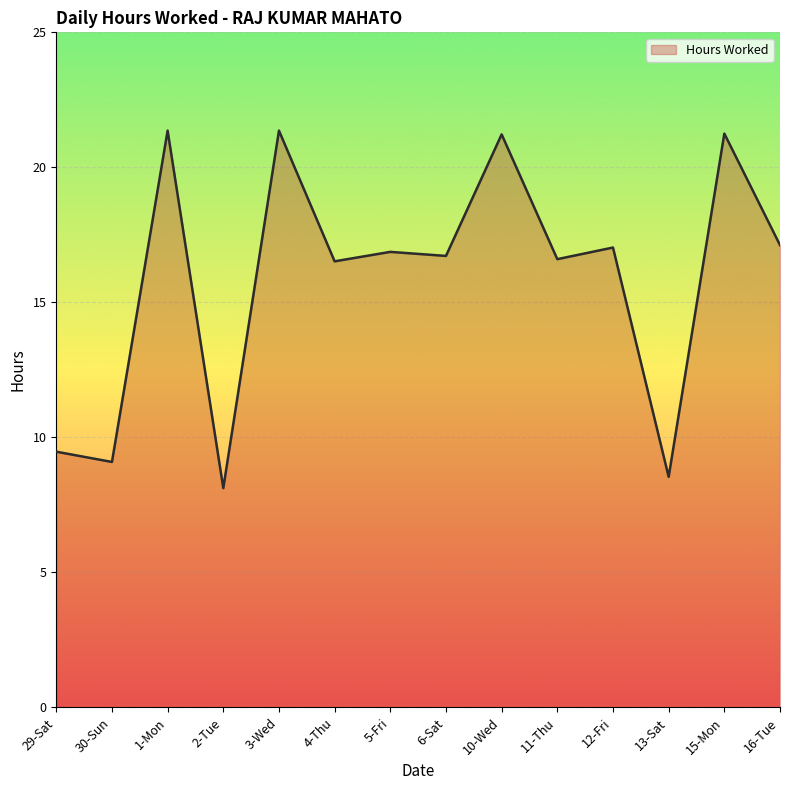

The chart shows a value of 17.1 at 16-Tue. True or false?

True